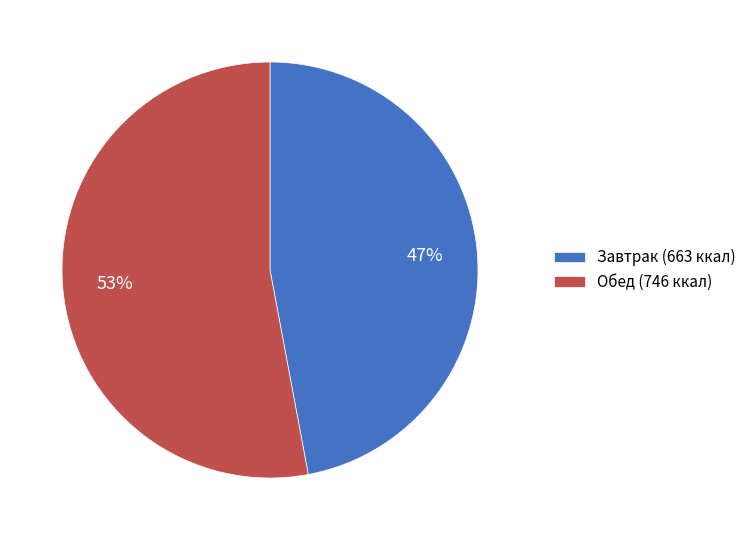

Which has a higher value, Завтрак (663 ккал) or Обед (746 ккал)?

Обед (746 ккал)